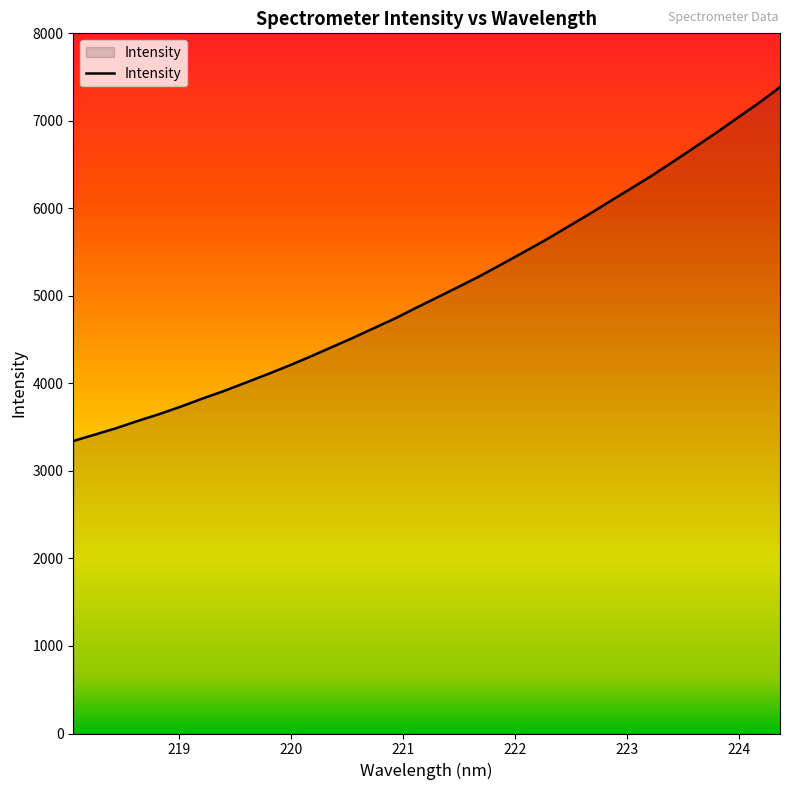

What is the smallest value displayed?

3342.2